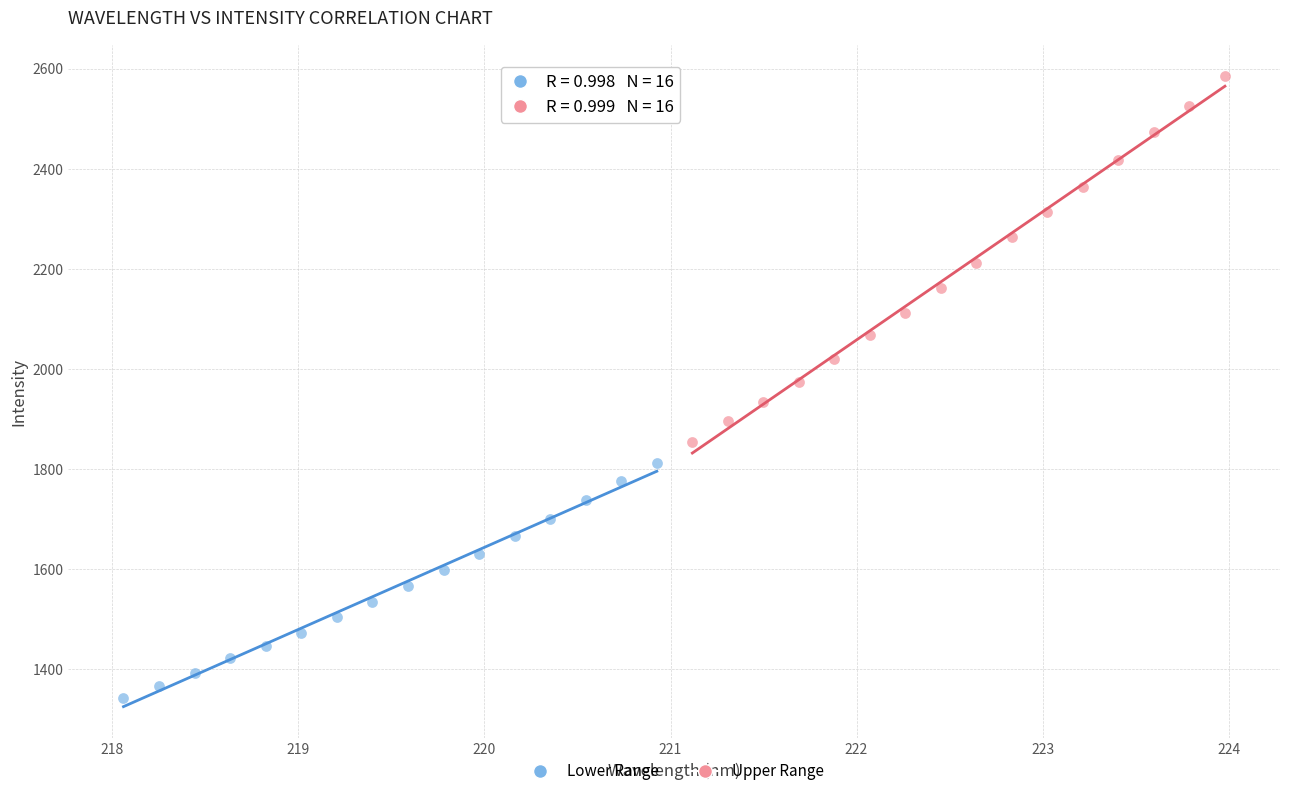

Which series contains the highest Y value?

Upper Range